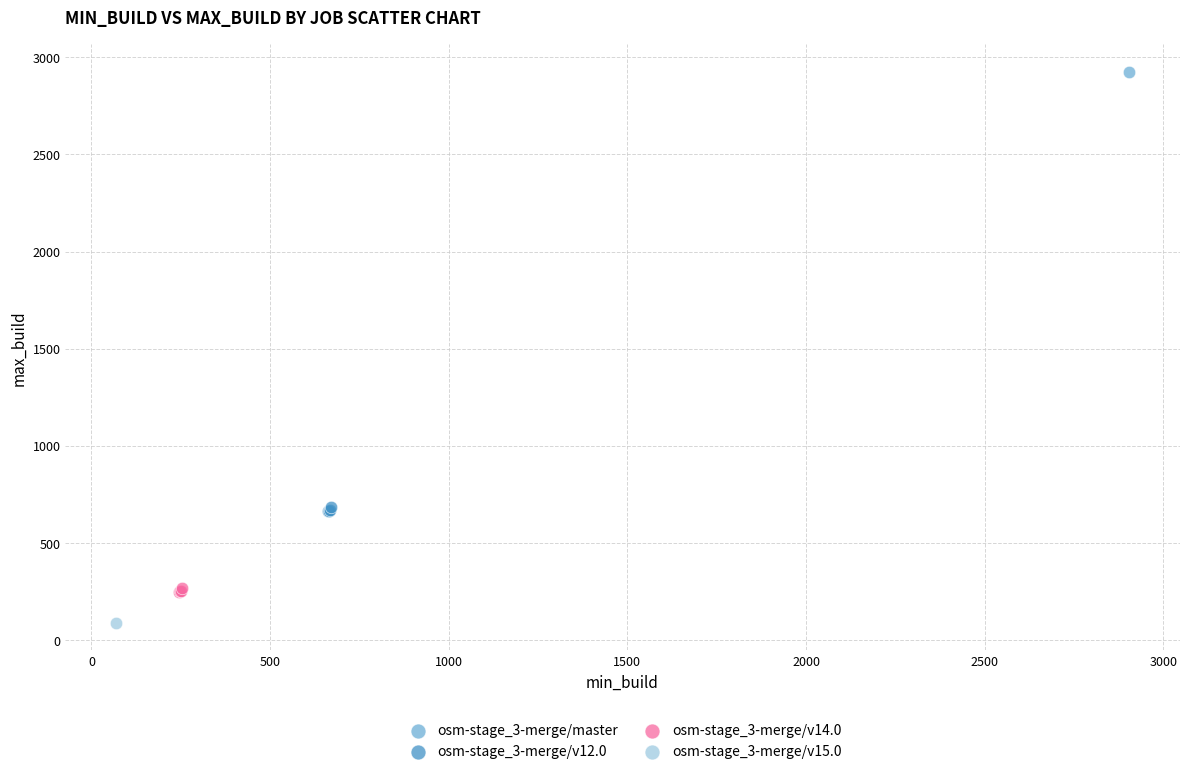

Which series contains the highest Y value?

osm-stage_3-merge/master